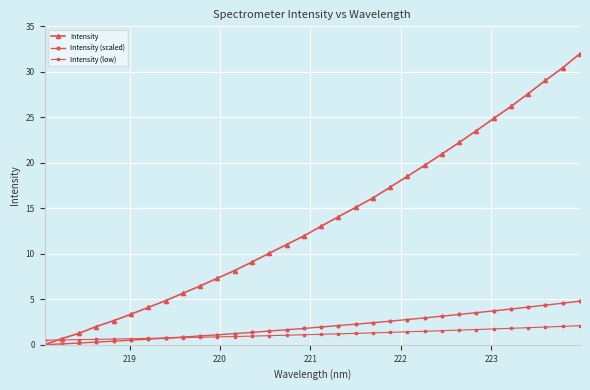

Rank the series by their maximum value, from lowest to highest.

Intensity (low), Intensity (scaled), Intensity